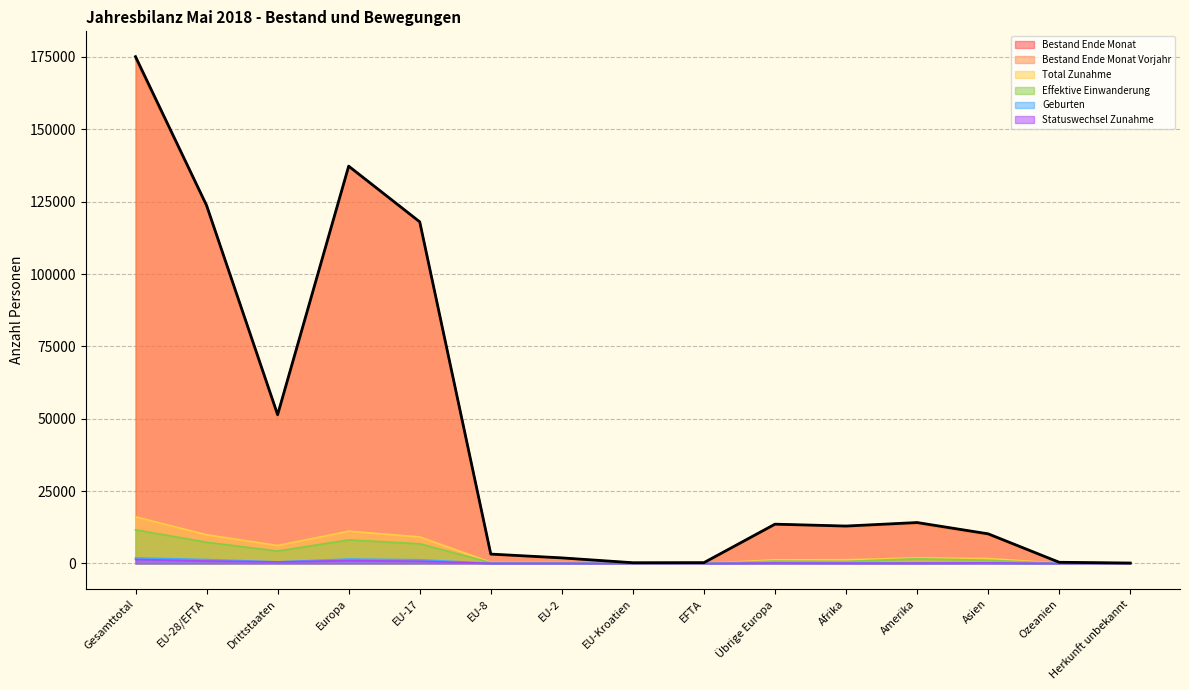

Reading left to right, what are all the values shown in this chart?

Bestand Ende Monat: 175111	123712	51399	137280	118039	3231	1922	245	275	13568	12923	14130	10231	403	144
Bestand Ende Monat Vorjahr: 173994	123488	50506	137117	117944	3172	1845	253	274	13629	12745	13729	9864	405	134
Total Zunahme: 16124	9918	6206	11154	9175	415	284	18	26	1236	1275	1910	1704	64	17
Effektive Einwanderung: 11618	7340	4278	8148	6791	298	210	16	25	808	692	1610	1112	53	3
Geburten: 1894	1360	534	1534	1272	61	24	2	1	174	169	92	95	3	1
Statuswechsel Zunahme: 1380	848	532	992	770	40	38	0	0	144	84	109	193	2	0